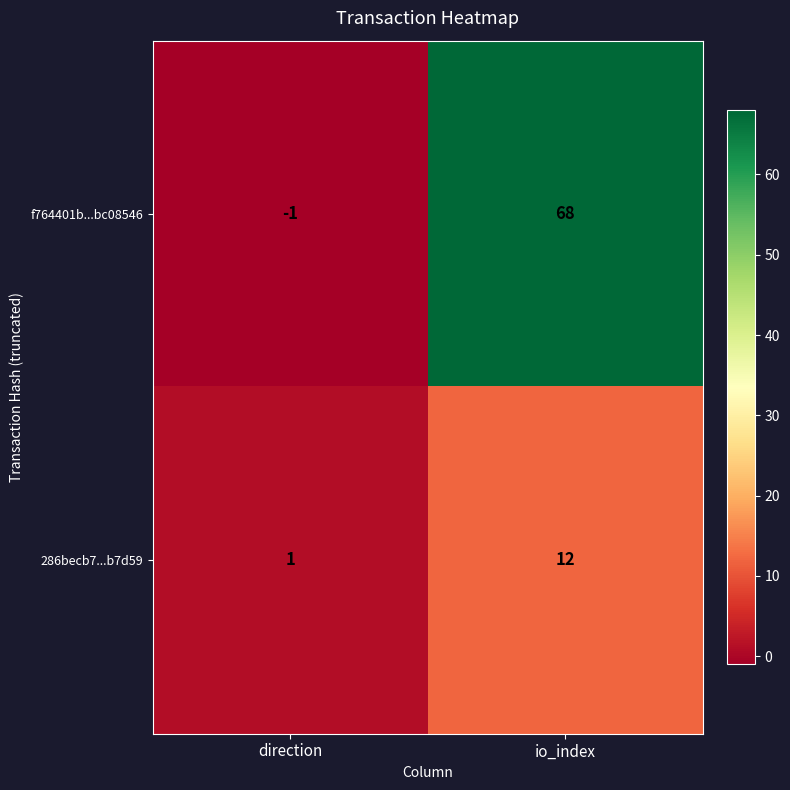

The value of 286becb7...b7d59 at io_index is 12. True or false?

True